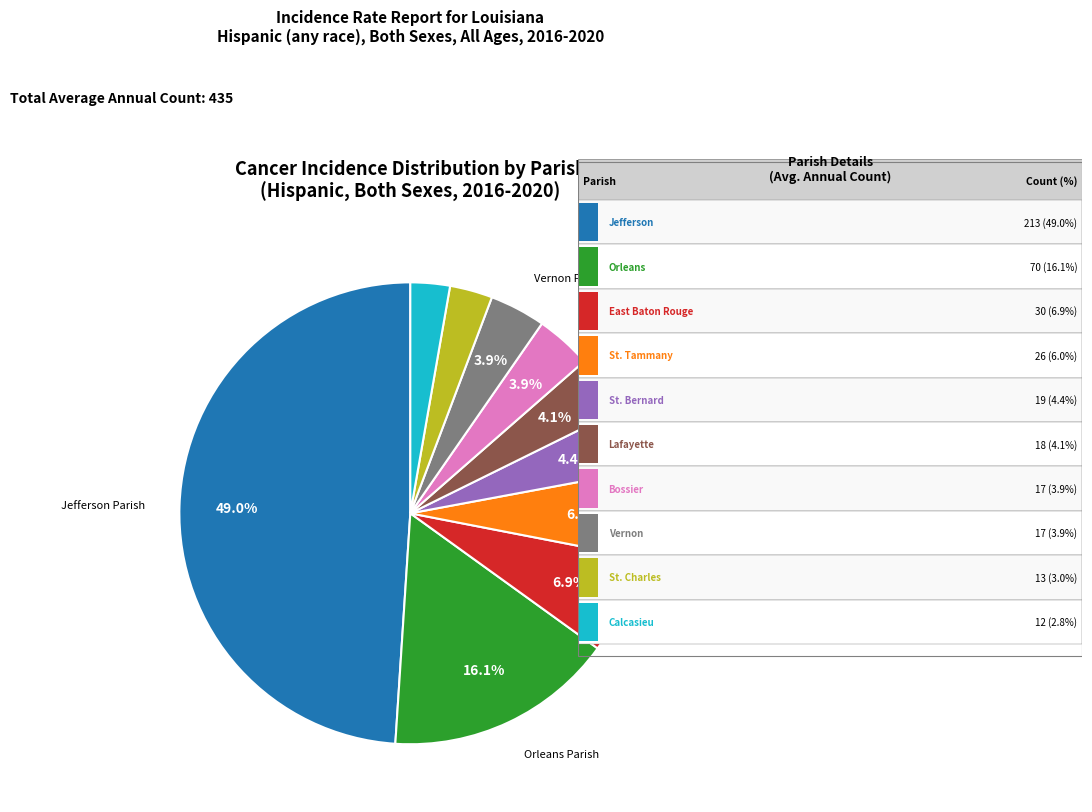

To the nearest percent, what is the average slice percentage?

10%